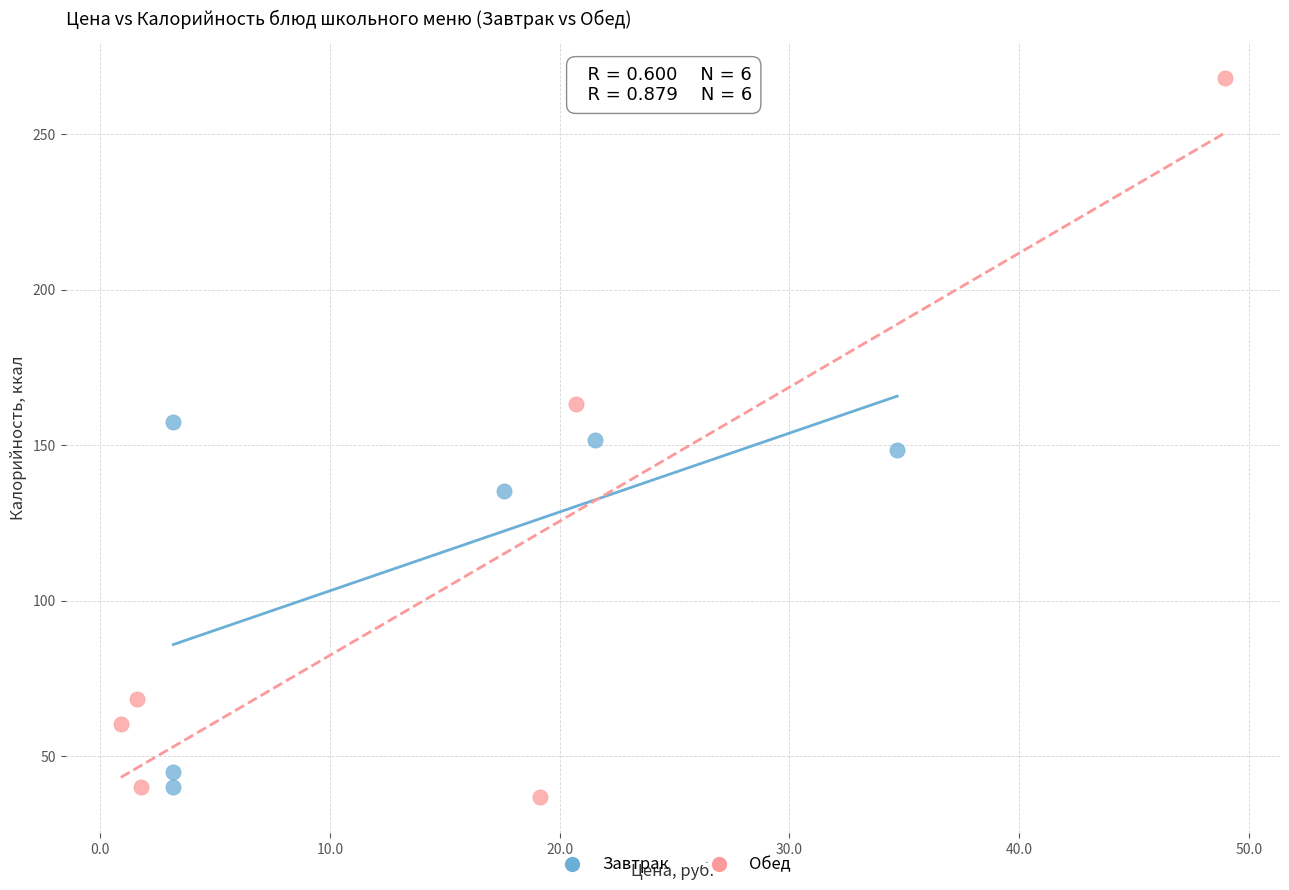

Which series contains the lowest Y value?

Обед